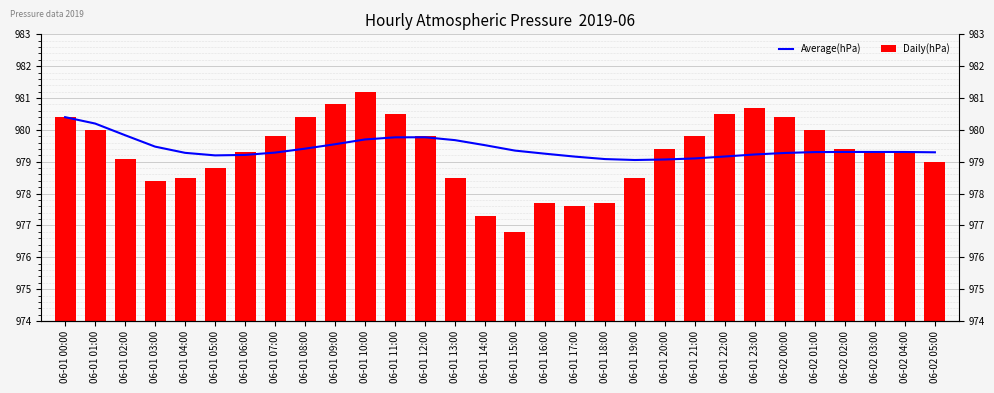

List the labels in order of Average(hPa) value, smallest first.

06-01 19:00, 06-01 20:00, 06-01 18:00, 06-01 21:00, 06-01 17:00, 06-01 22:00, 06-01 05:00, 06-01 06:00, 06-01 23:00, 06-01 16:00, 06-02 00:00, 06-01 04:00, 06-01 07:00, 06-02 05:00, 06-02 01:00, 06-02 04:00, 06-02 03:00, 06-02 02:00, 06-01 15:00, 06-01 08:00, 06-01 03:00, 06-01 14:00, 06-01 09:00, 06-01 13:00, 06-01 10:00, 06-01 11:00, 06-01 12:00, 06-01 02:00, 06-01 01:00, 06-01 00:00